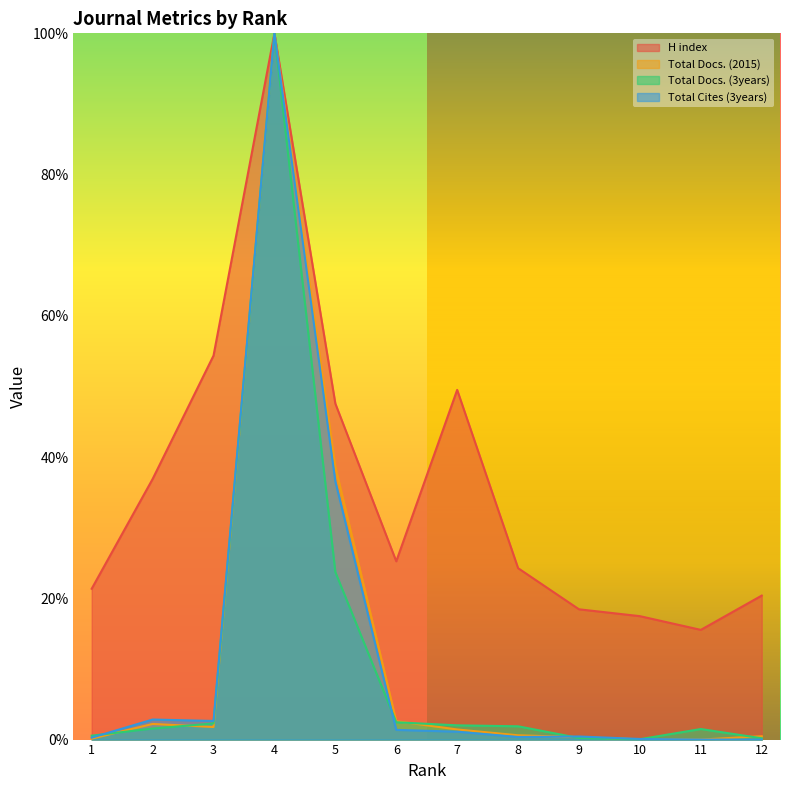

True or false: Total Cites (3years) has more than 2 interior local peaks.

True